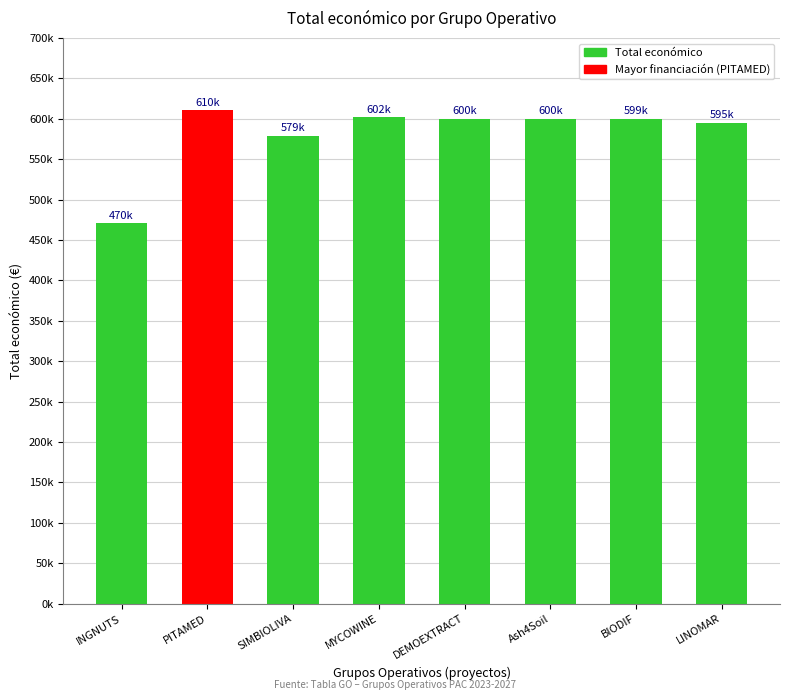

What is the label of the 3rd bar from the left?

SIMBIOLIVA